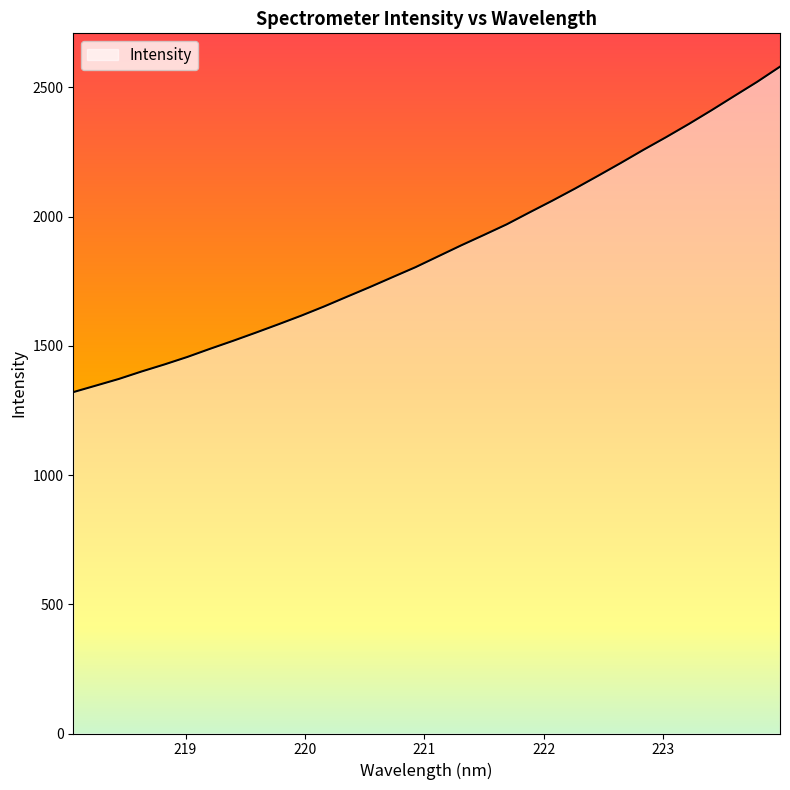

What is the difference between the maximum and minimum values?

1259.4